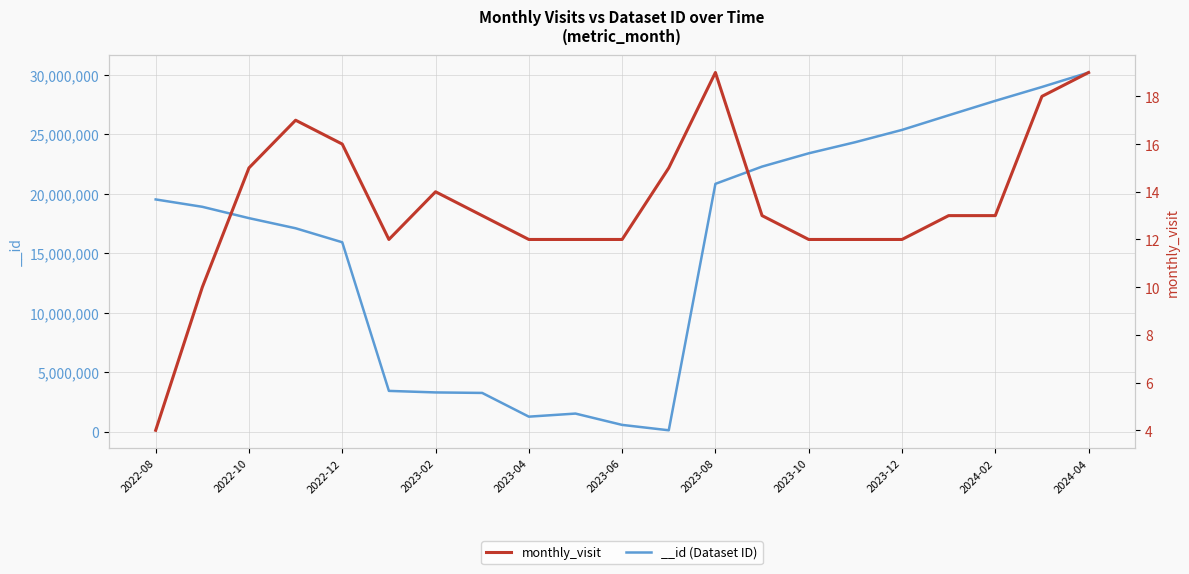

Reading right to left, transcribe all the data shown in this chart.

19	18	13	13	12	12	12	13	19	15	12	12	12	13	14	12	16	17	15	10	4